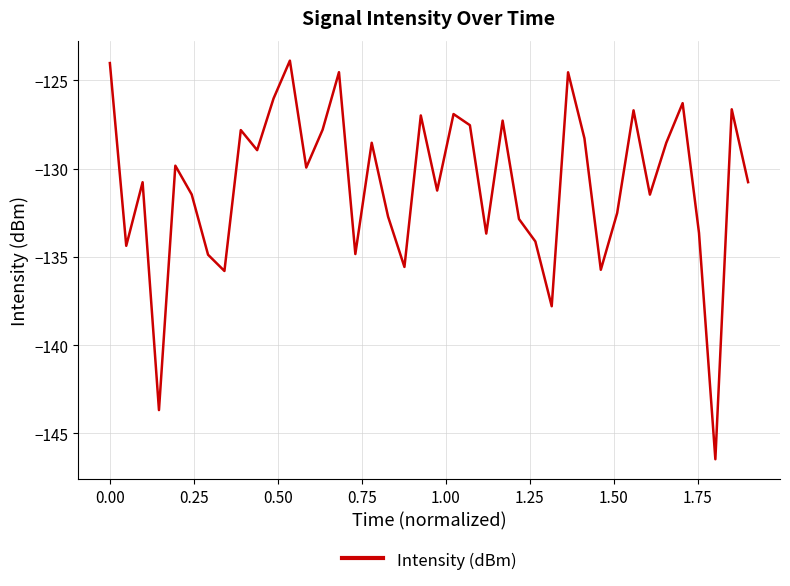

How many categories are shown in the chart?

40